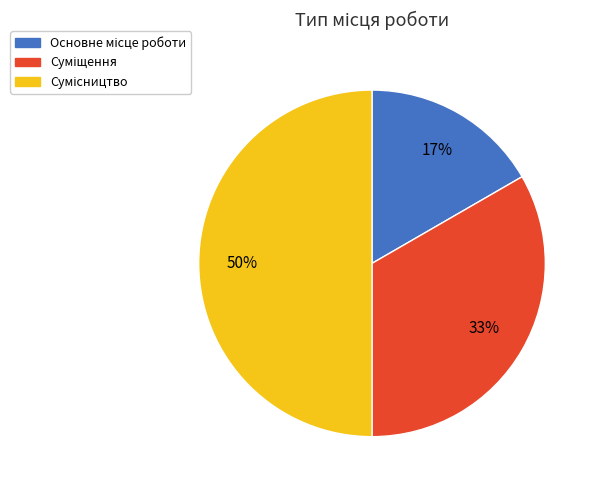

To the nearest percent, what is the difference between the largest and smallest slice percentages?

33%